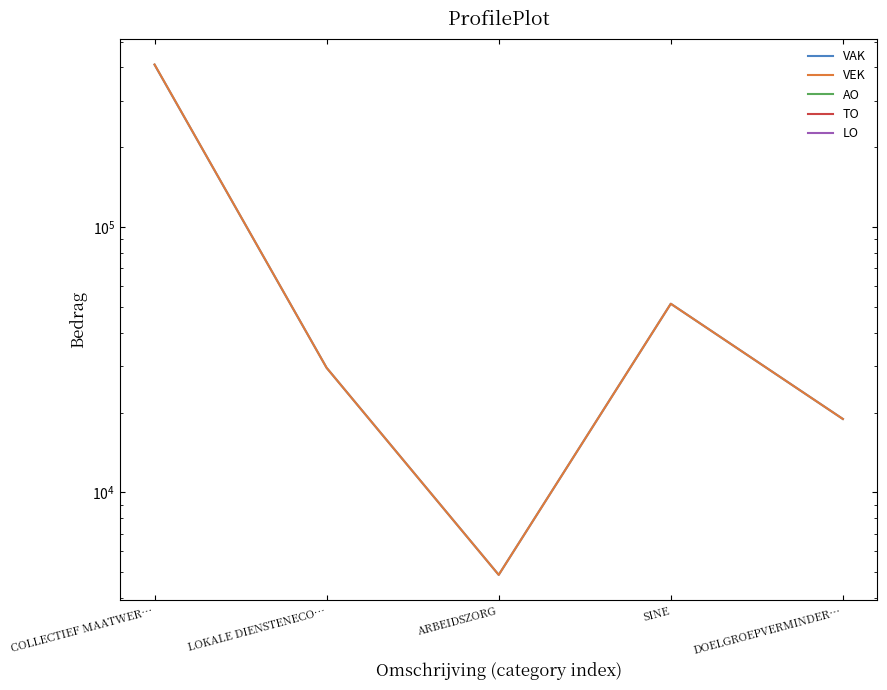

True or false: TO and LO cross at least once.

False